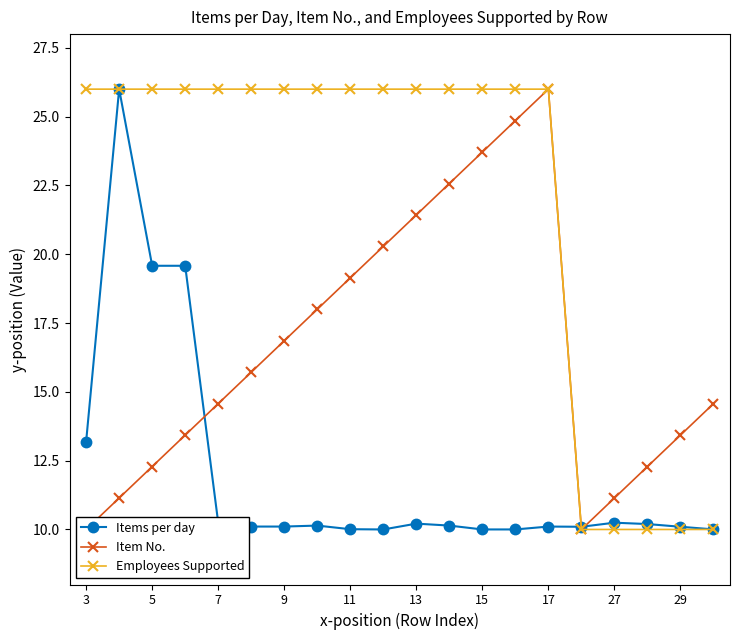

True or false: Employees Supported has more than 1 points higher than both neighbors.

False